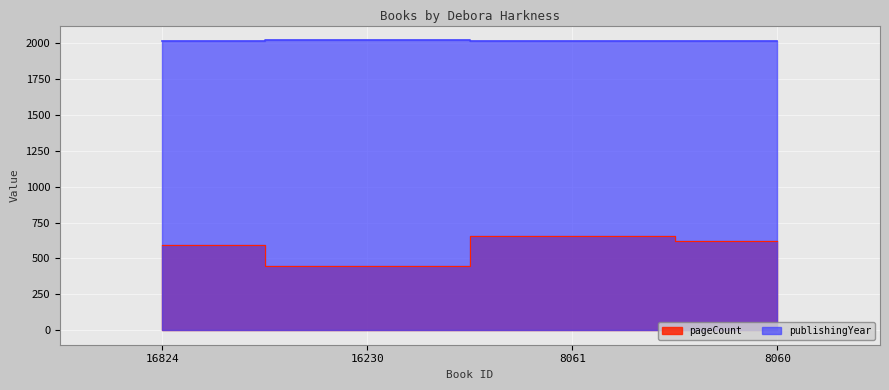

True or false: pageCount and publishingYear intersect in this chart.

False